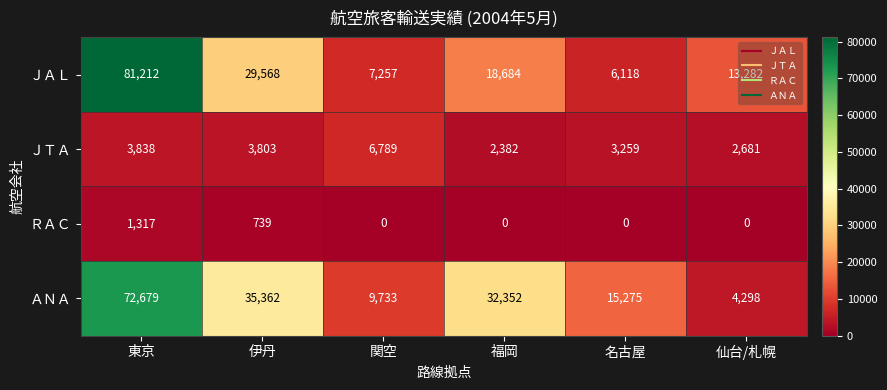

Which label corresponds to the largest value in the chart?

東京